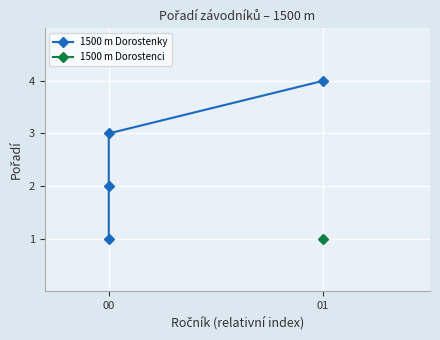

What is the value of the 2nd point from the left?

2